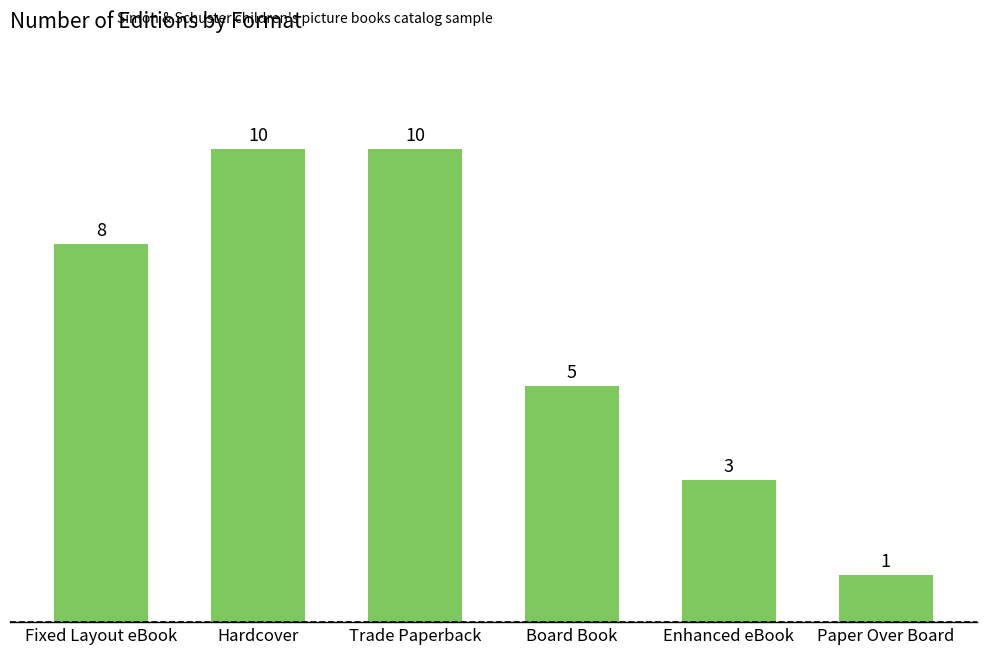

Read the value at Paper Over Board.

1